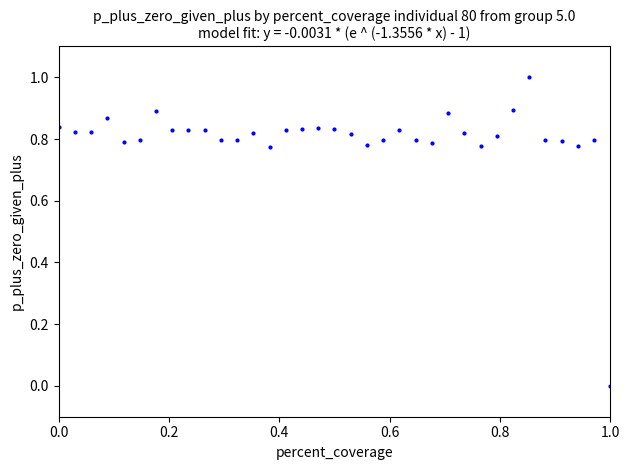

What is the range of X values (max minus min)?

1.0